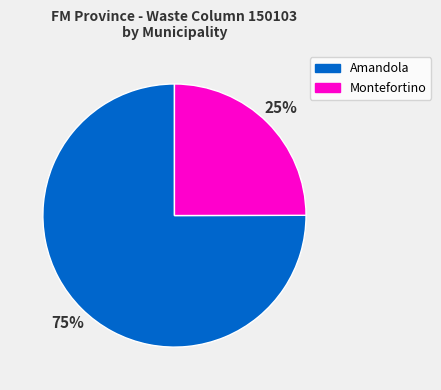

Is there a majority slice in this chart?

Yes